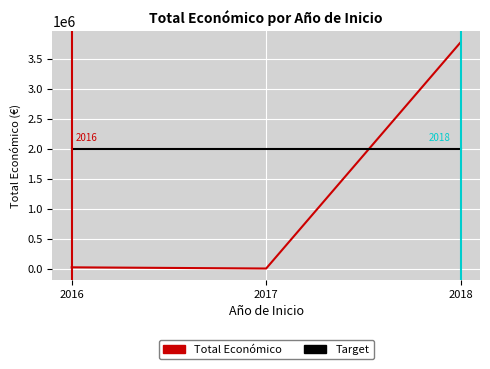

At 2017, list the series in order from largest to smallest.

Target, Total Económico